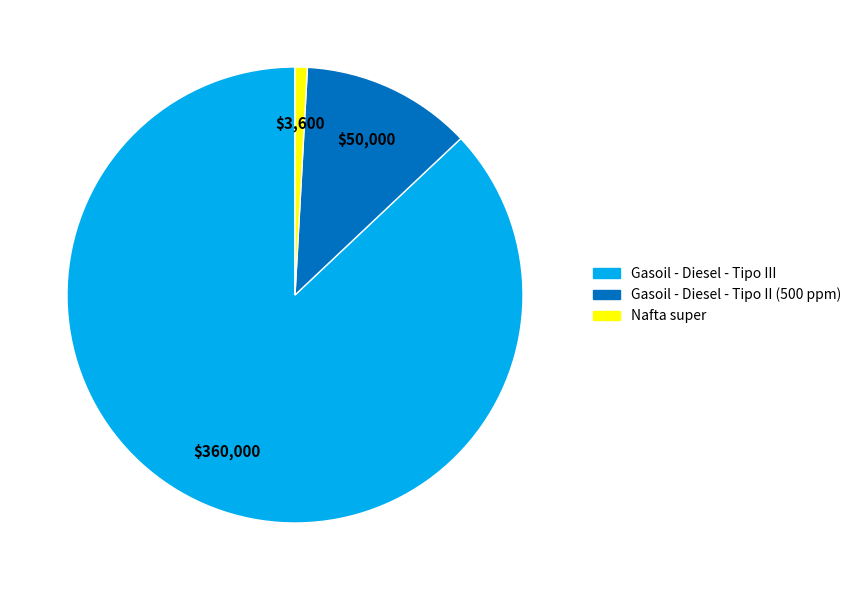

Which has a higher value, Gasoil - Diesel - Tipo III or Gasoil - Diesel - Tipo II (500 ppm)?

Gasoil - Diesel - Tipo III